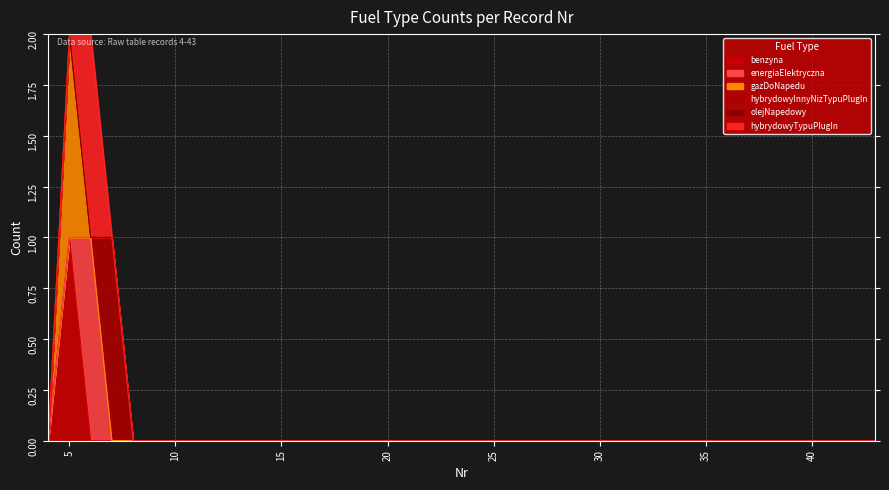

What is the greatest value displayed?

1